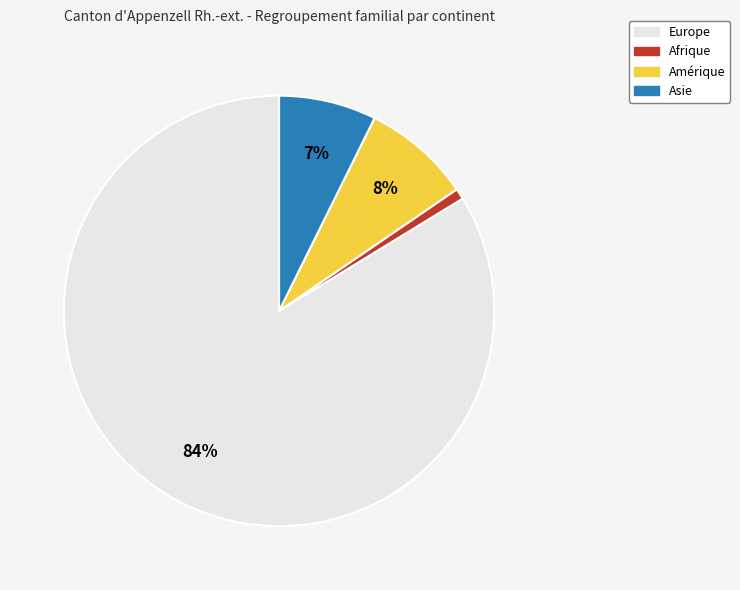

Between Europe and Afrique, which is larger?

Europe